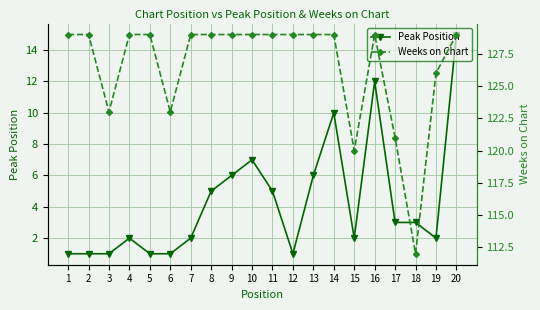

True or false: Peak Position and Weeks on Chart intersect in this chart.

False